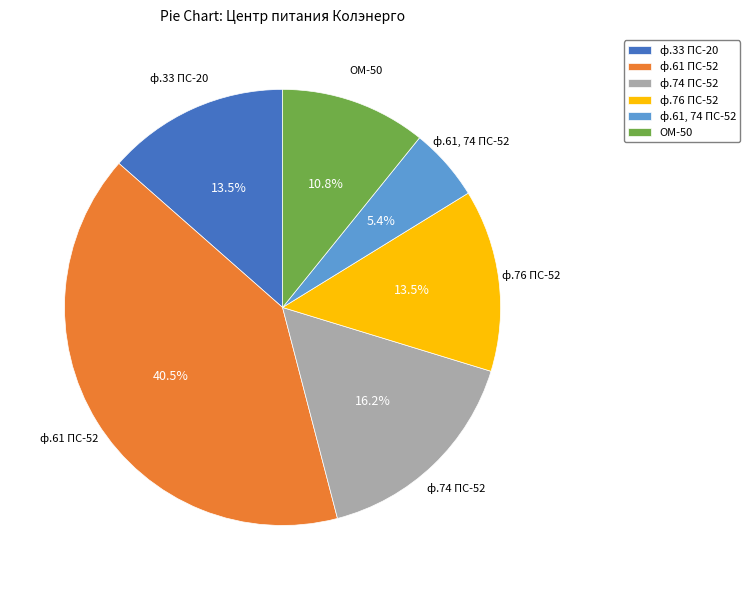

Is there any slice that represents more than half of the pie?

No